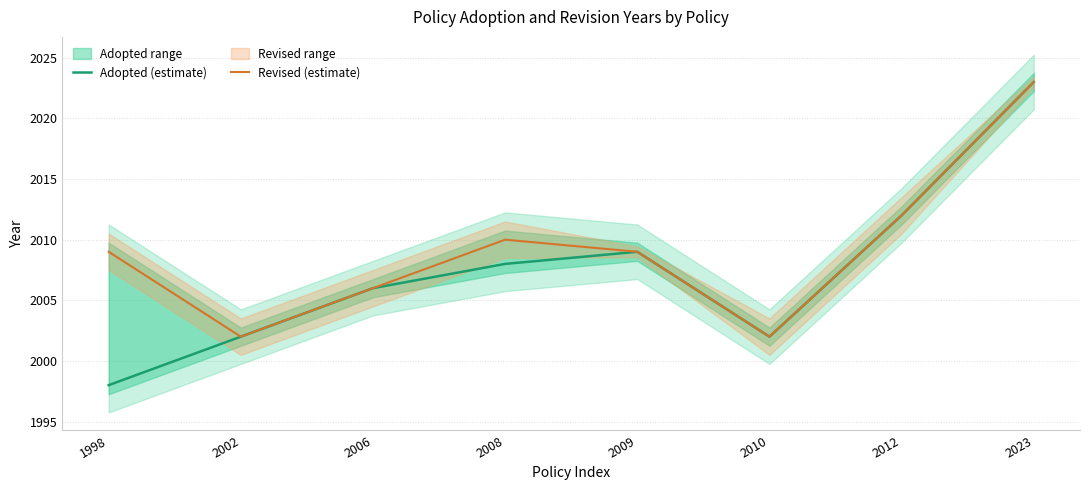

True or false: Revised (estimate) and Adopted (estimate) cross at least once.

False